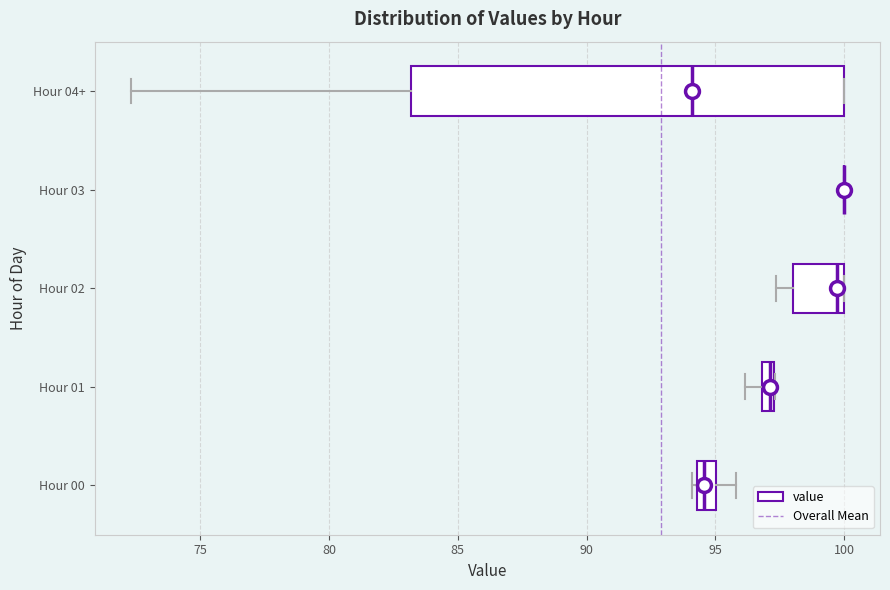

Where is the left edge of the box for Hour 04+ on the x-axis? The values are not printed on the chart, so give them approximately, as read against the axis.

83.0